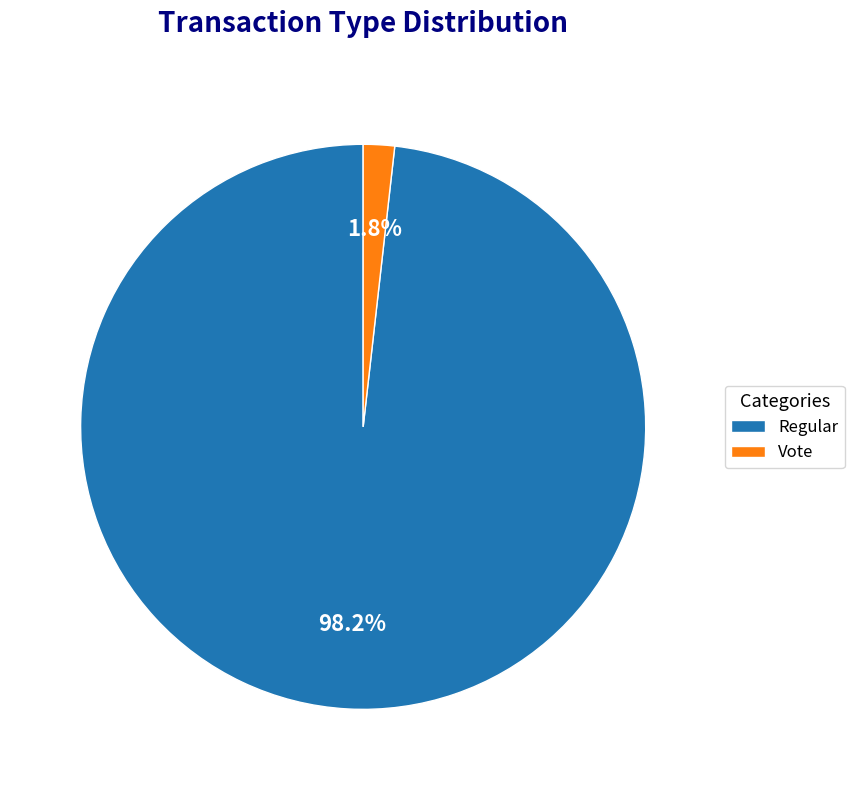

Between Vote and Regular, which is larger?

Regular